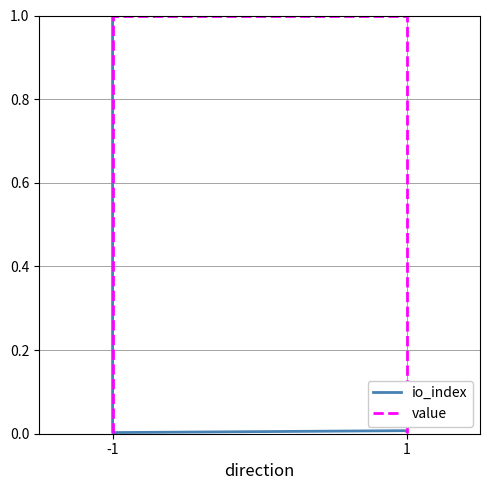

Which category has the highest value in the value series?

-1